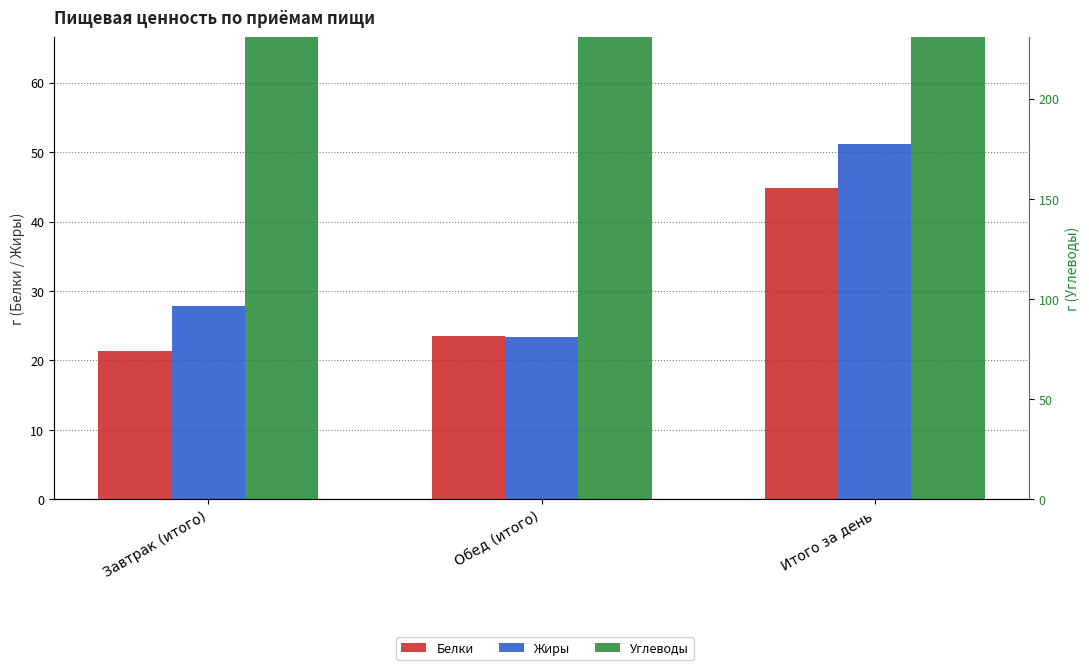

How many distinct data groups are displayed?

3